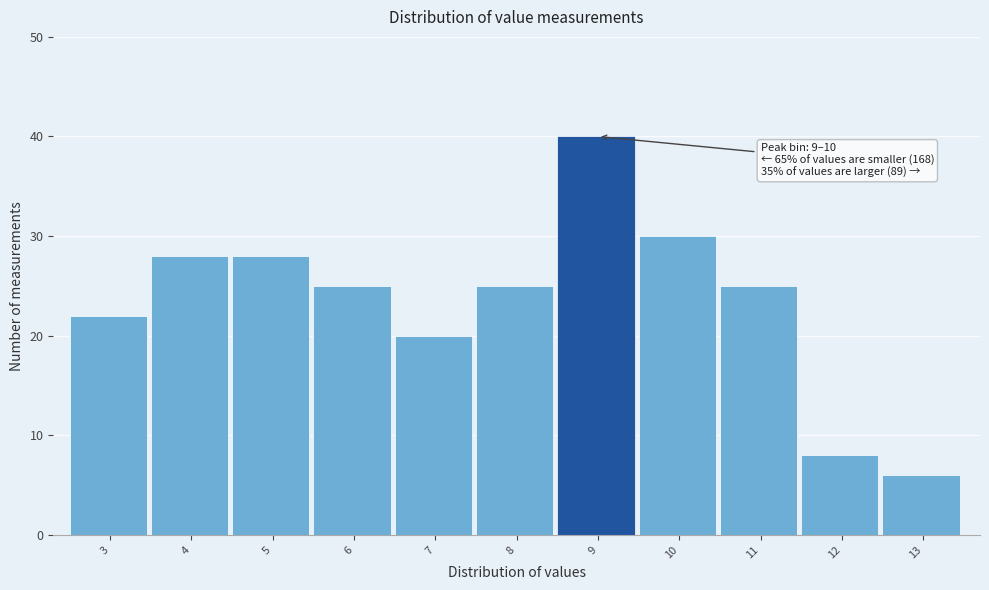

Reading left to right, what are all the values shown in this chart?

22	28	28	25	20	25	40	30	25	8	6